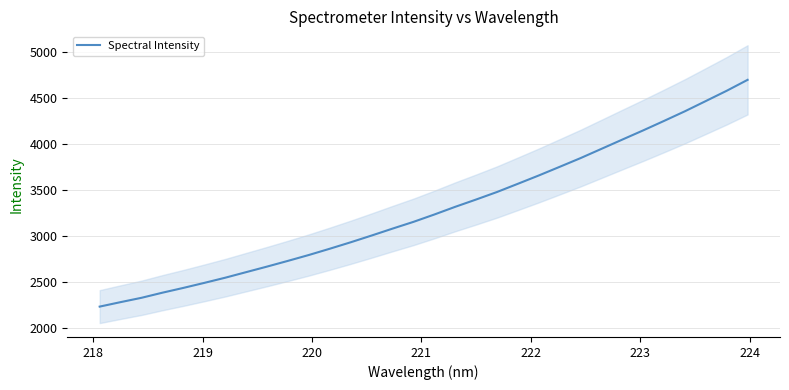

What is the greatest value displayed?

4700.2